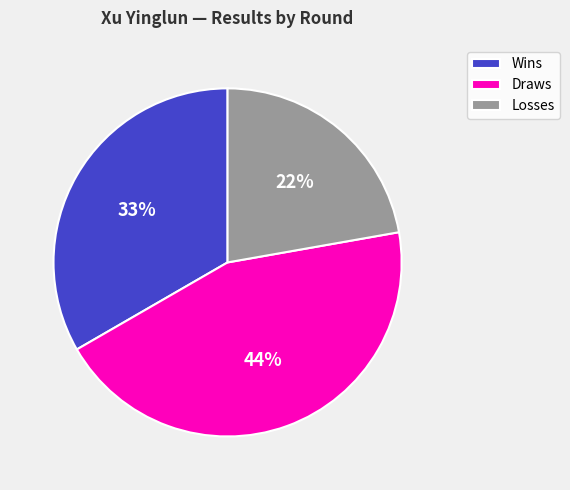

How many slices are in this pie chart?

3